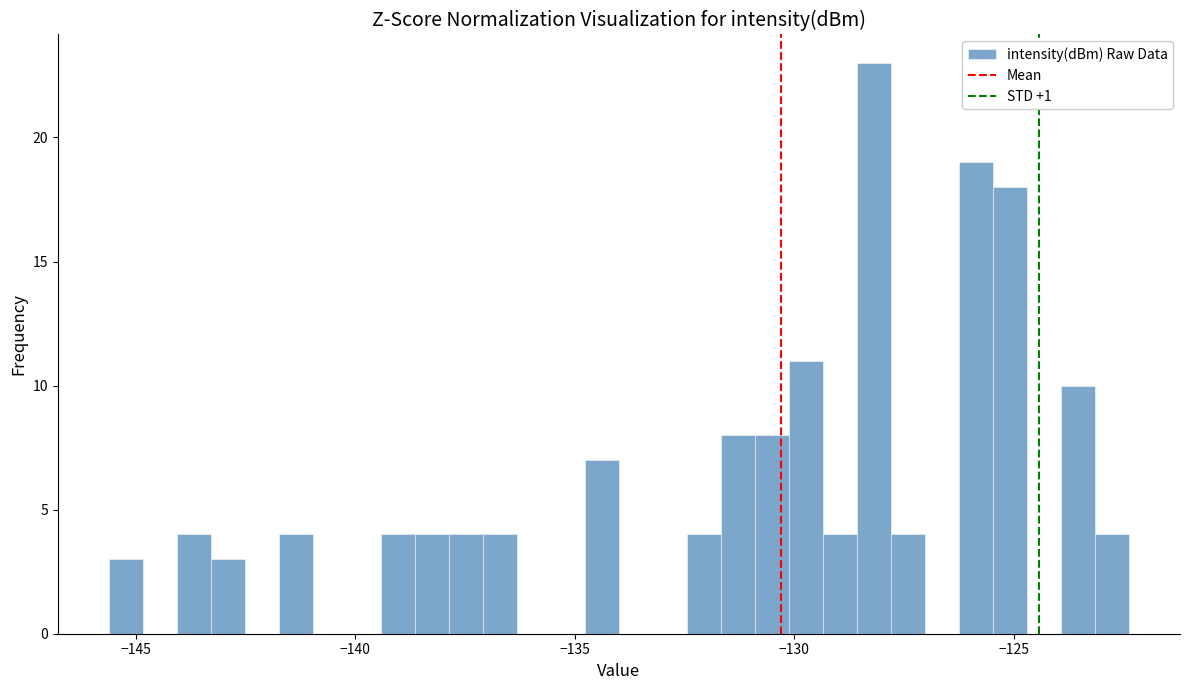

Read against the x-axis, roughly where is the centre of the tallest bar?

-128.0